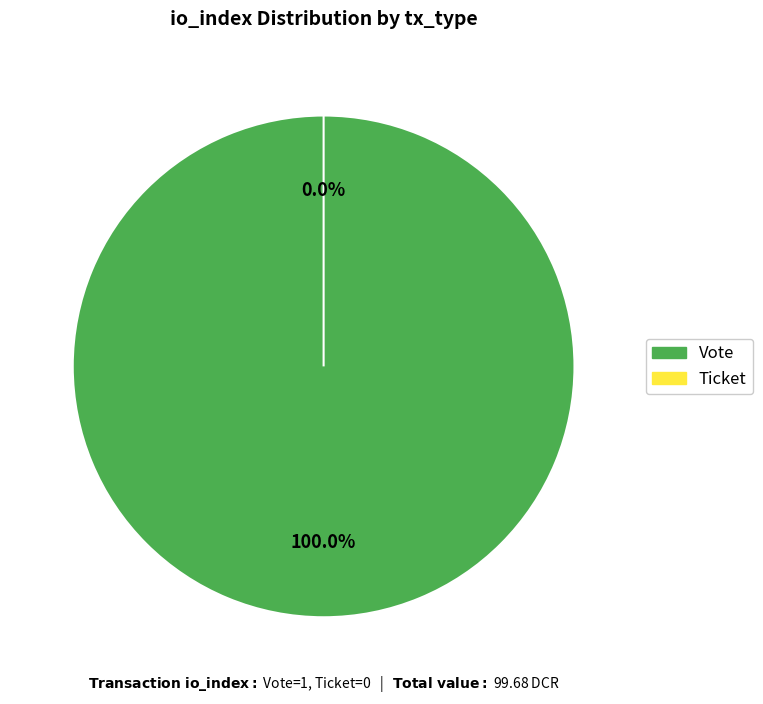

Count the number of slices in the pie.

2